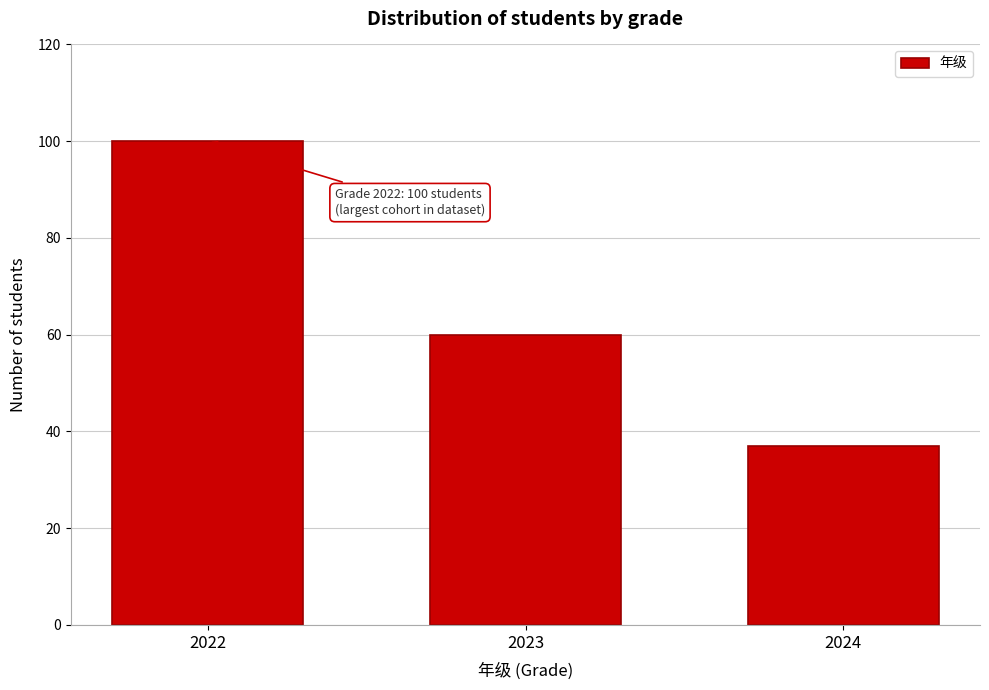

Reading right to left, what are all the values shown in this chart?

2024=37	2023=60	2022=100